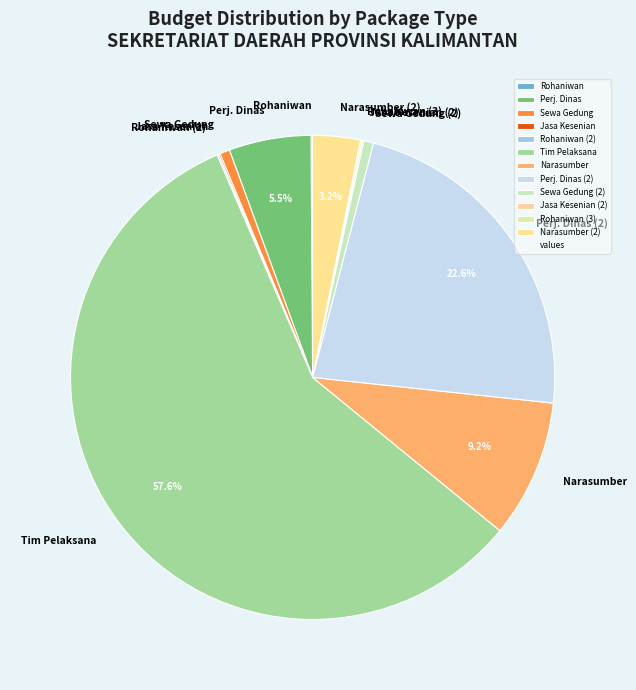

Which category has the biggest portion of the pie?

Tim Pelaksana